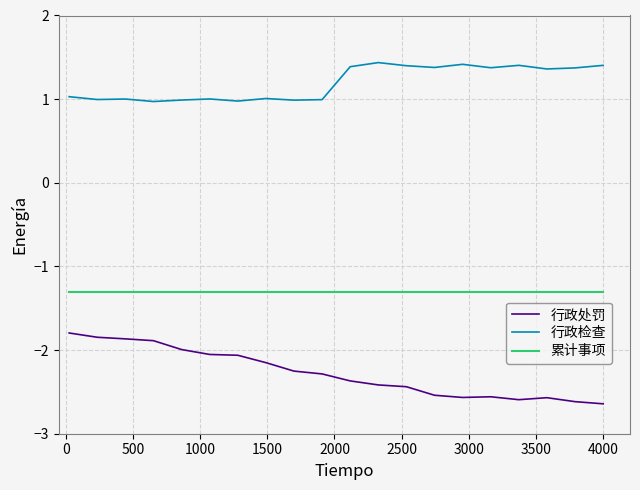

Which series has the largest total across all categories?

行政检查